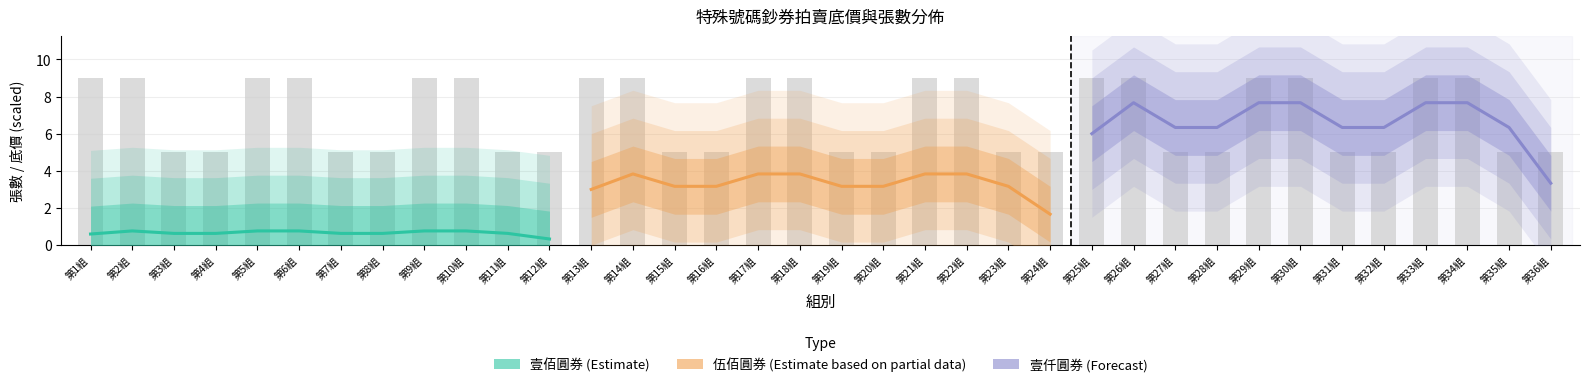

Reading right to left, list all the values displayed in this chart.

Estimate: 0.3	0.6	0.8	0.8	0.6	0.6	0.8	0.8	0.6	0.6	0.8	0.6
Estimate based on partial data: 1.7	3.2	3.8	3.8	3.2	3.2	3.8	3.8	3.2	3.2	3.8	3.0
Forecast: 3.3	6.3	7.7	7.7	6.3	6.3	7.7	7.7	6.3	6.3	7.7	6.0